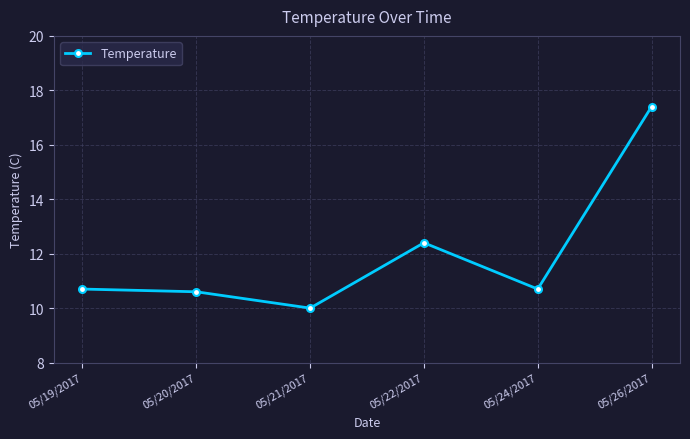

What is the difference between the values at 05/22/2017 and 05/19/2017?

1.7